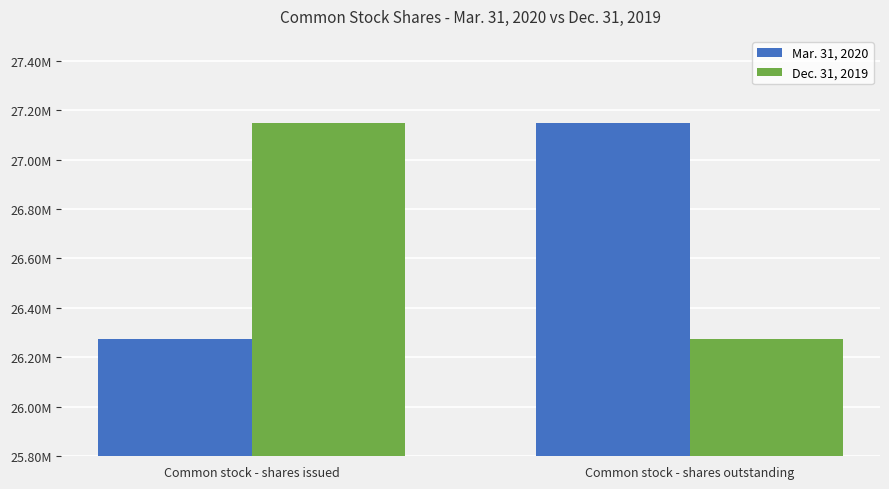

What is the maximum value shown in the chart?

27148411